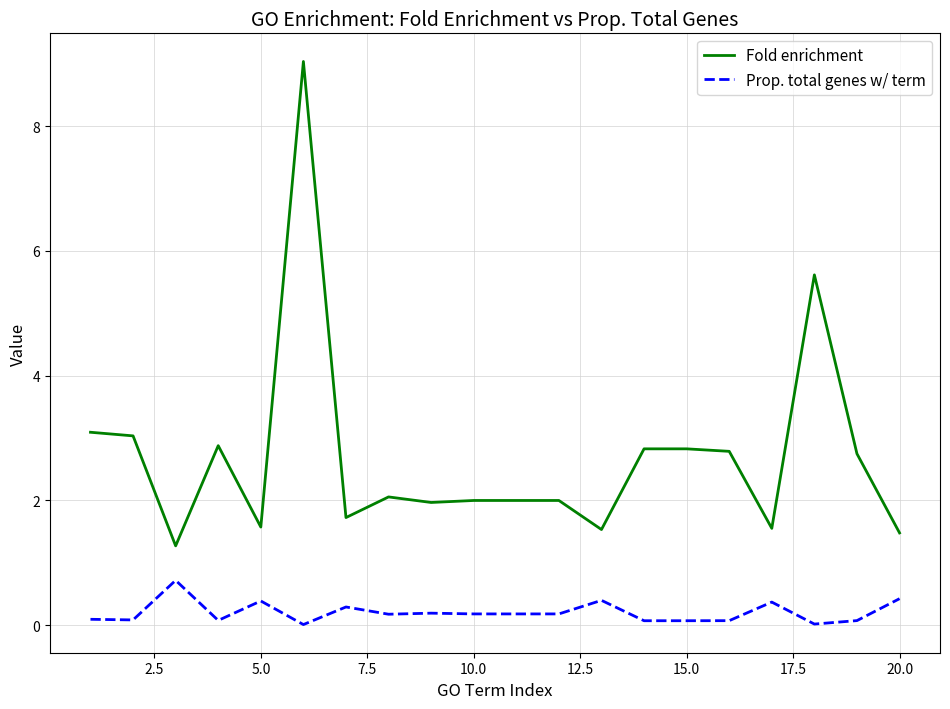

List the series in order of their overall mean, lowest first.

Prop. total genes w/ term, Fold enrichment